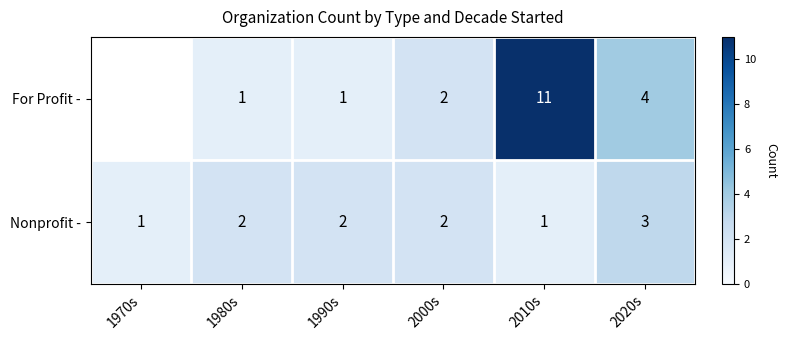

At 1990s, list the series in order from largest to smallest.

Nonprofit -, For Profit -